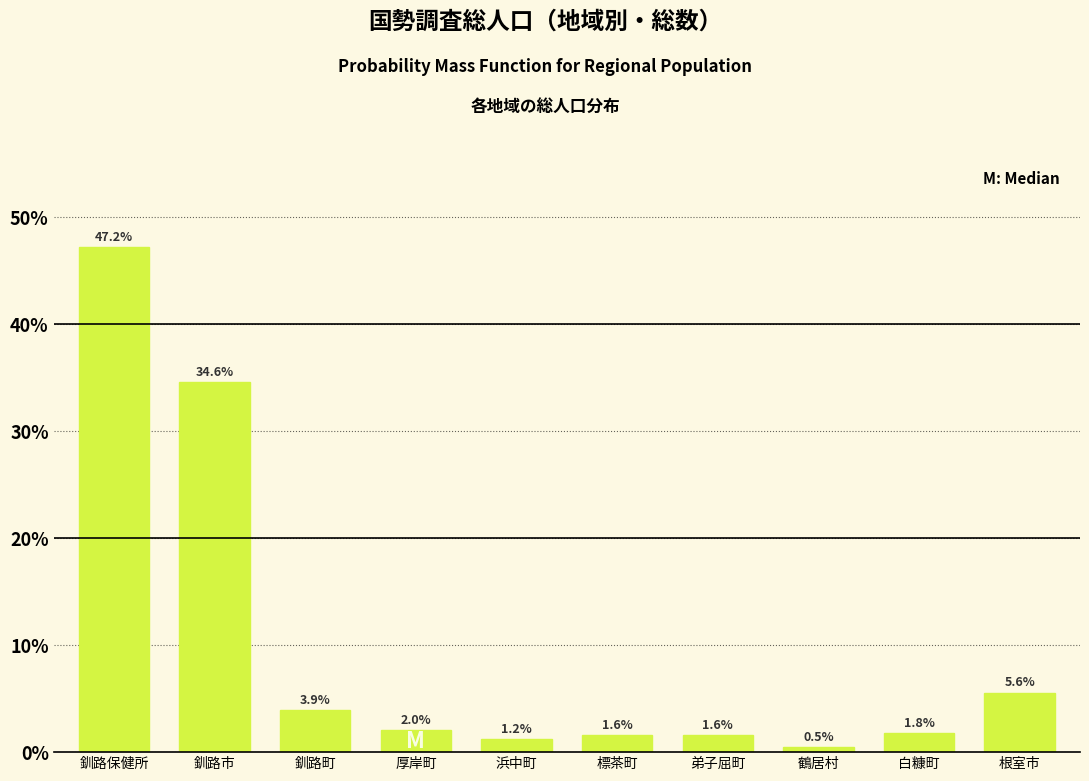

Reading left to right, list all the values displayed in this chart.

47.2	34.6	3.9	2.0	1.2	1.6	1.6	0.5	1.8	5.6